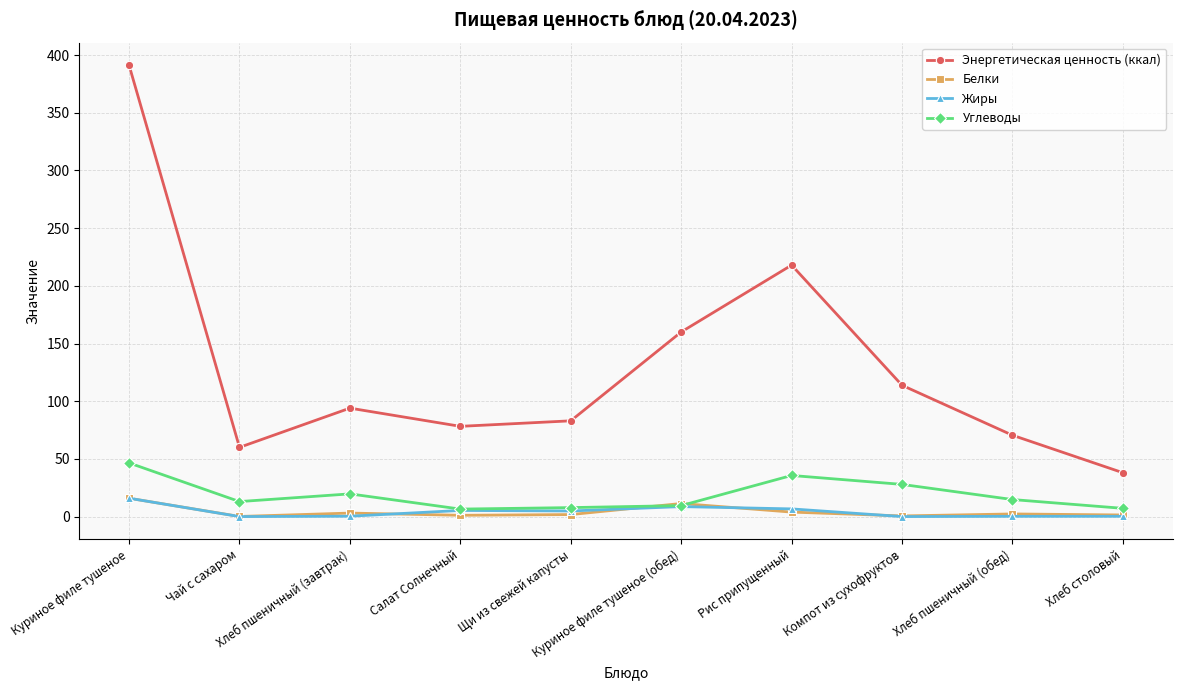

What value does the Углеводы series have at Салат Солнечный?

6.5